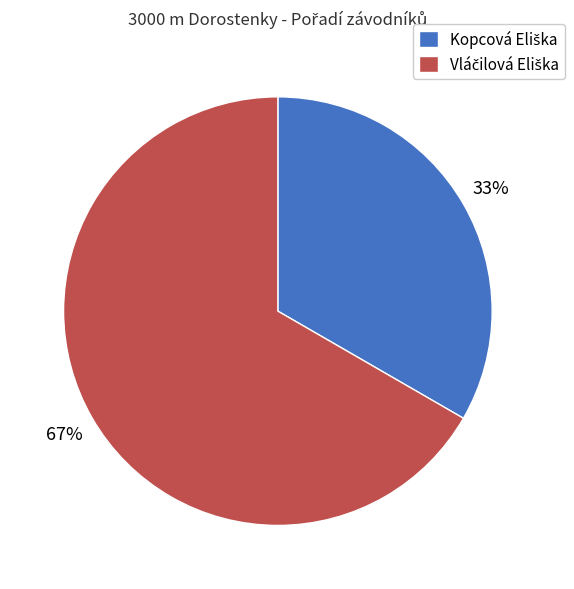

Does any single category account for the majority?

Yes